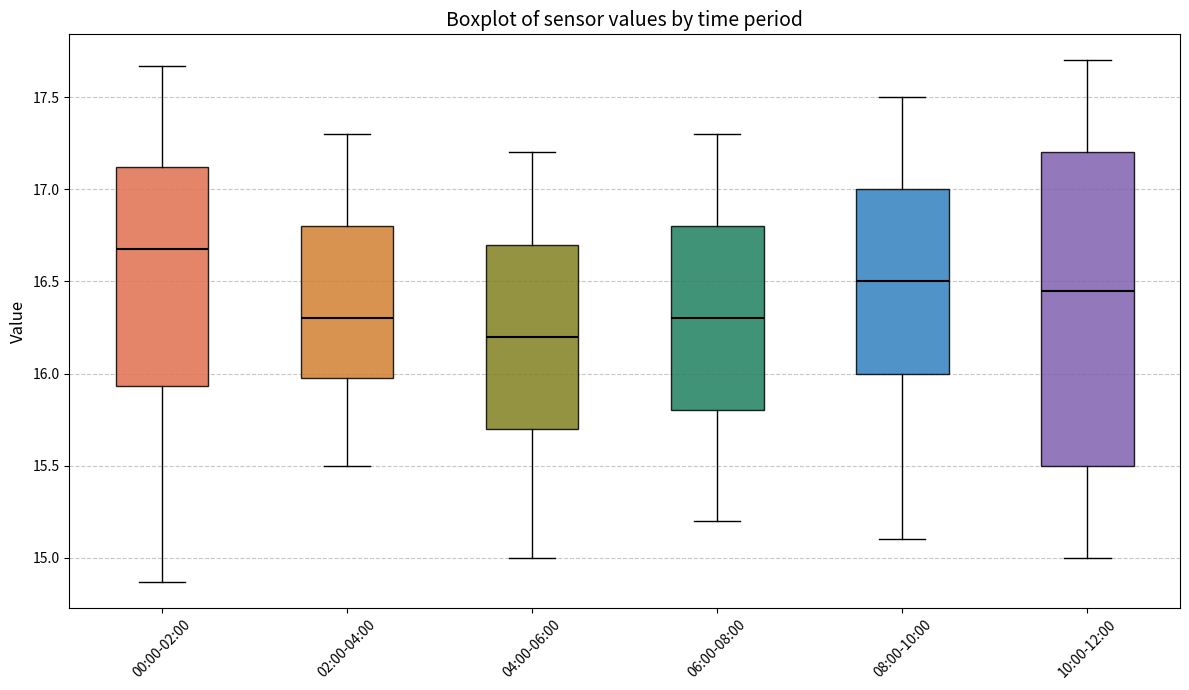

Which box's median line is the highest?

00:00-02:00